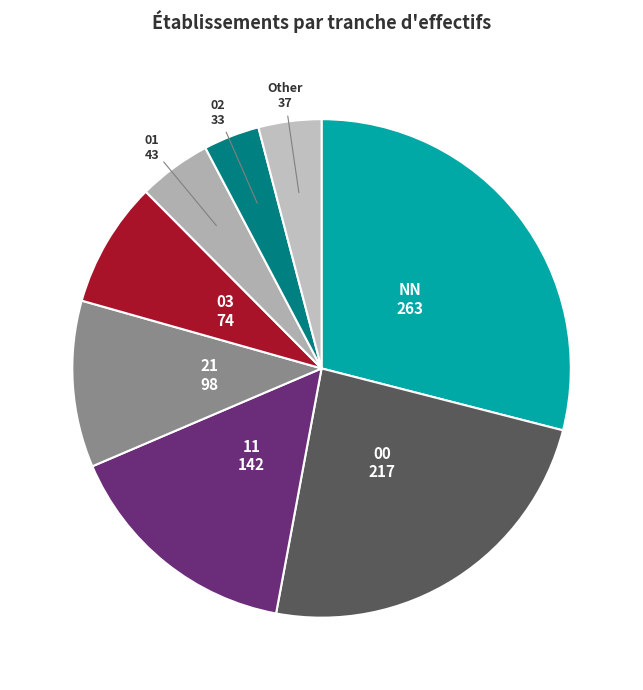

Do 21 and 00 together represent more than half of the pie?

No